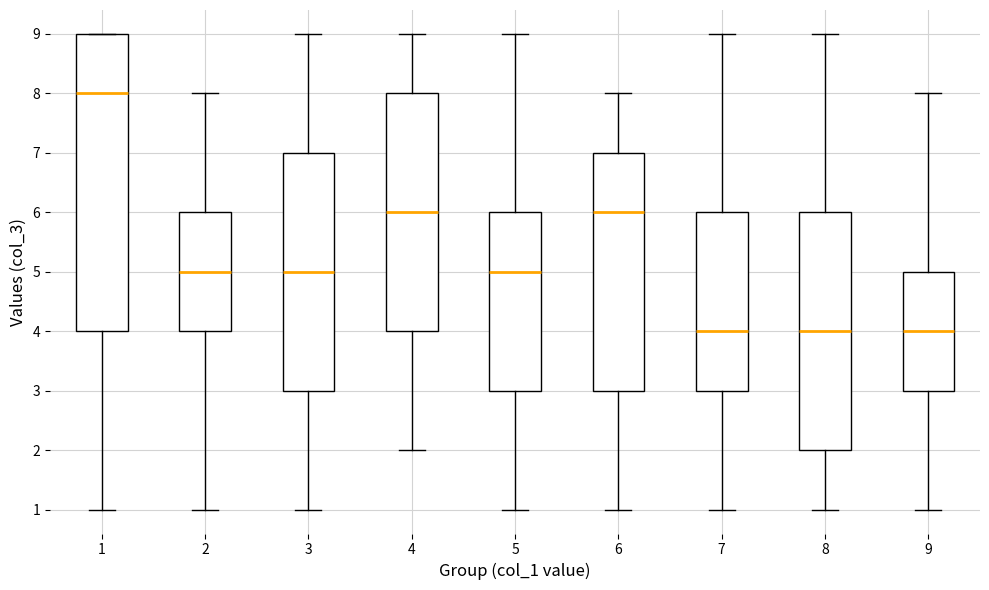

Where does the upper whisker of the box at x = 7 end on the y-axis? The values are not printed on the chart, so give them approximately, as read against the axis.

9